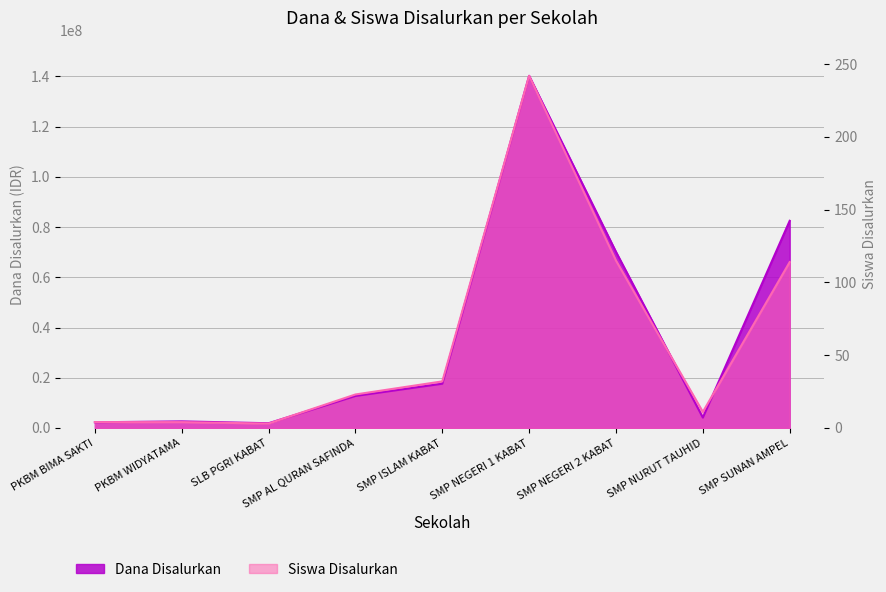

At which label does Dana Disalurkan reach its peak?

SMP NEGERI 1 KABAT